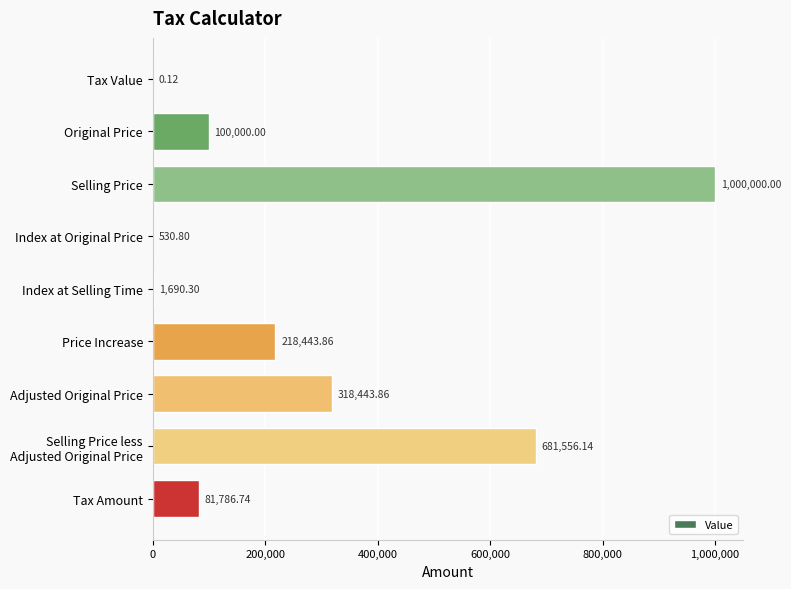

What is the change in value from Price Increase to Tax Amount?

-136657.1